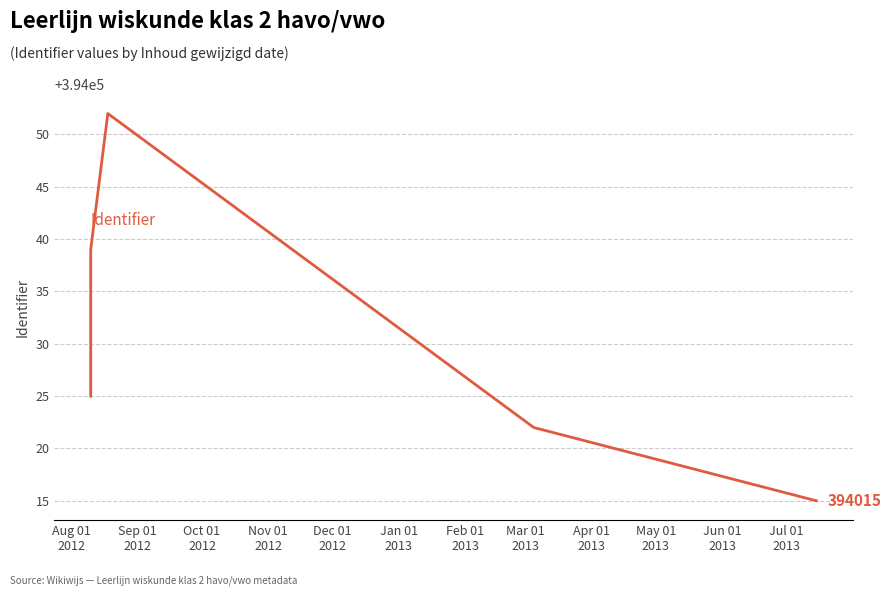

What is the average value?

394031